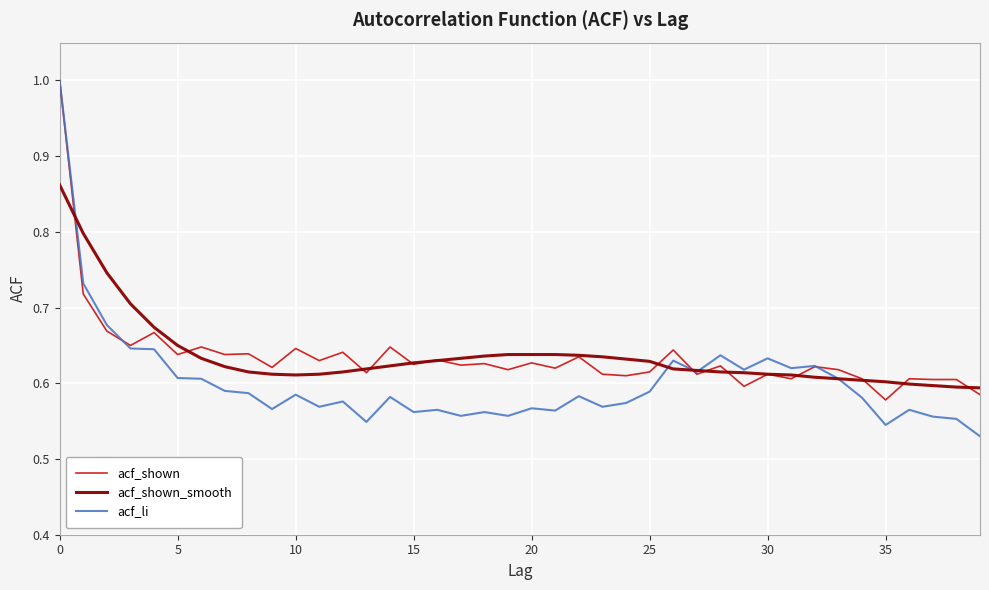

Which series has the largest range (max minus min)?

acf_li